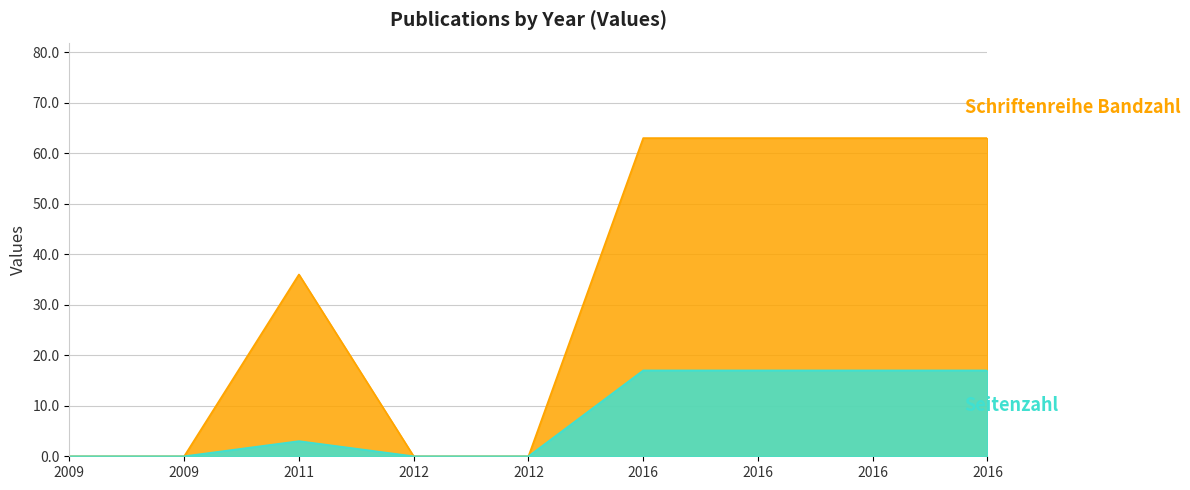

Which label corresponds to the largest value in the chart?

2016